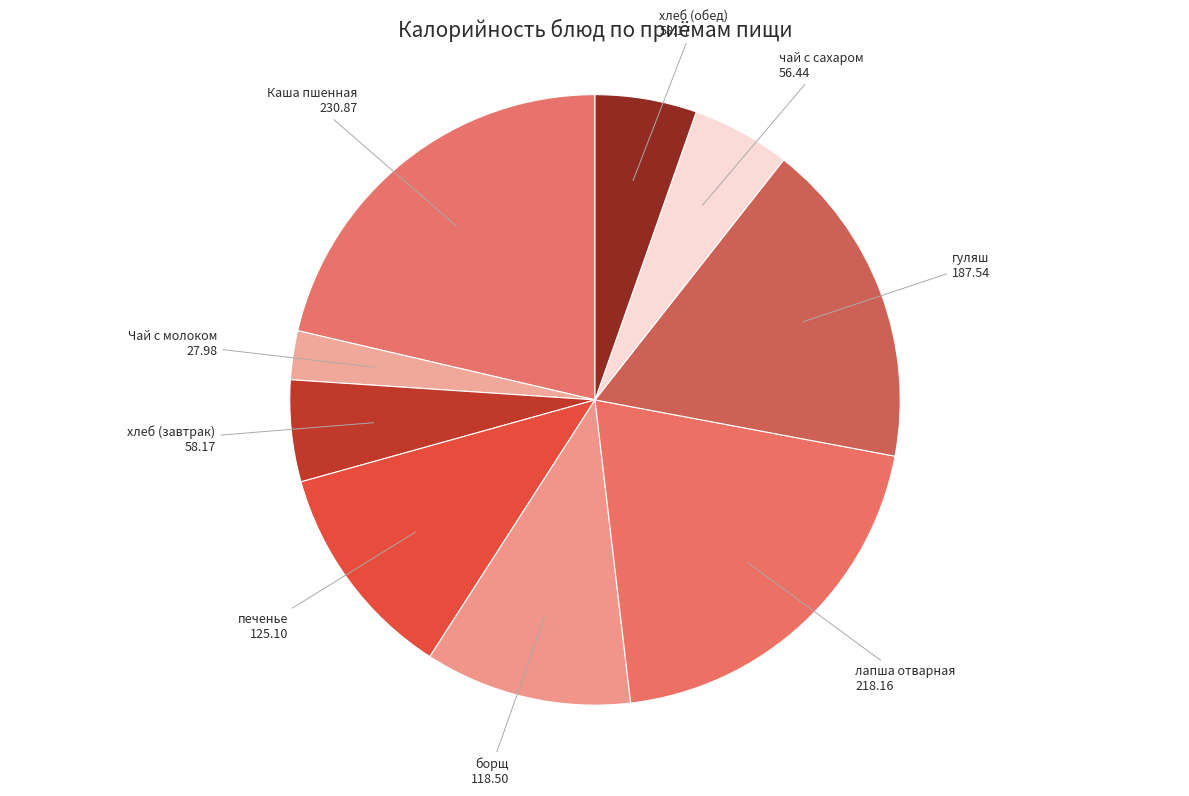

What is the ratio of the value at лапша отварная to the value at Каша пшенная?

0.9